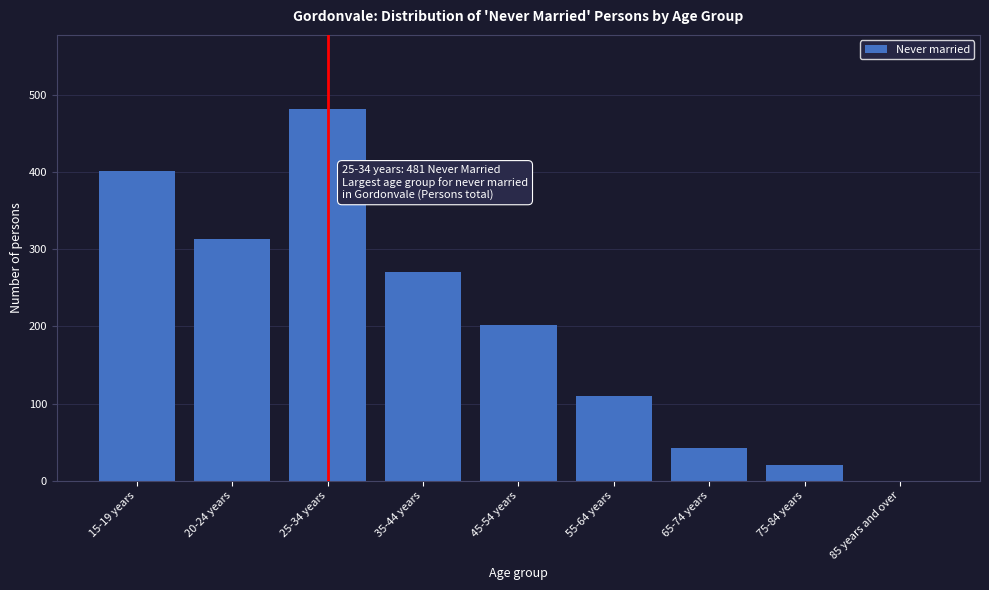

Reading left to right, transcribe all the data shown in this chart.

15-19 years=401	20-24 years=313	25-34 years=481	35-44 years=270	45-54 years=201	55-64 years=110	65-74 years=43	75-84 years=20	85 years and over=0